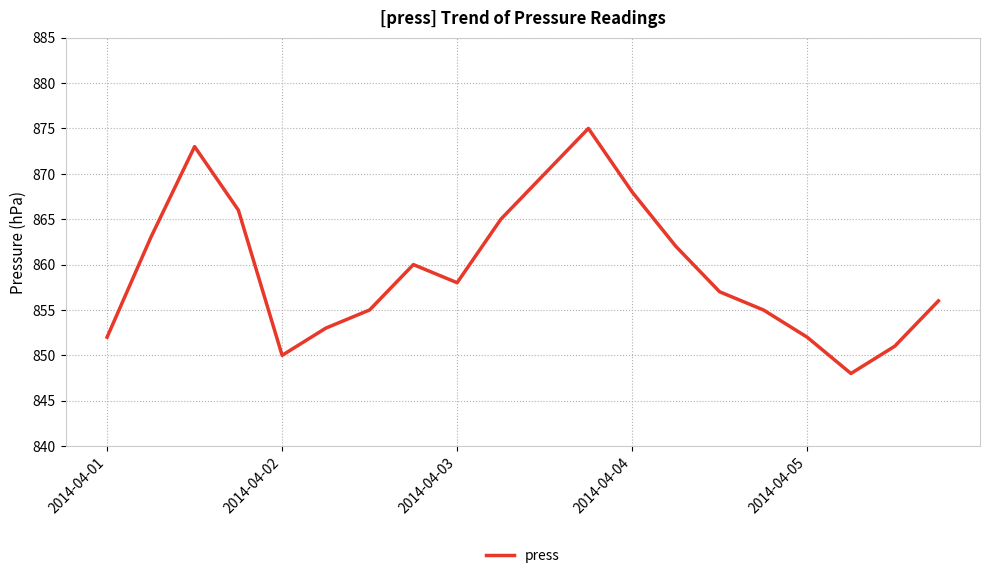

What is the greatest value displayed?

875